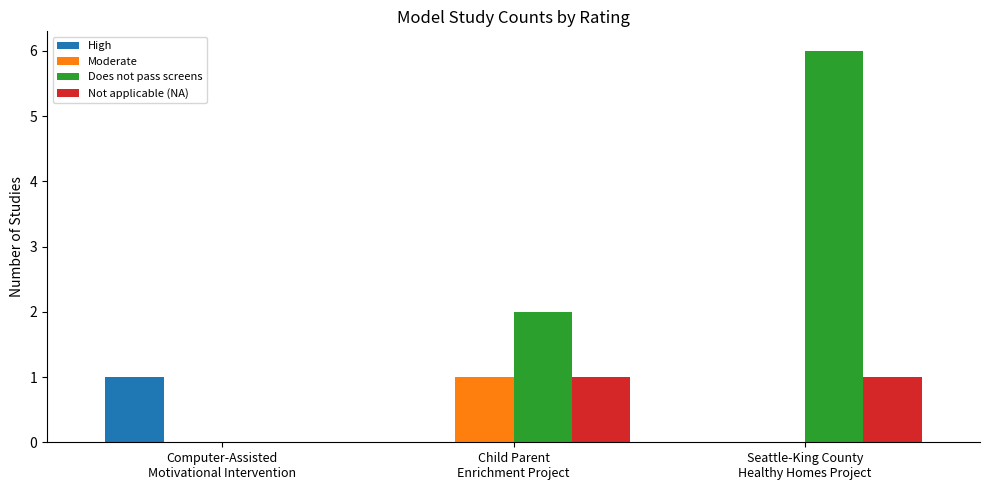

How many groups of bars are there?

3